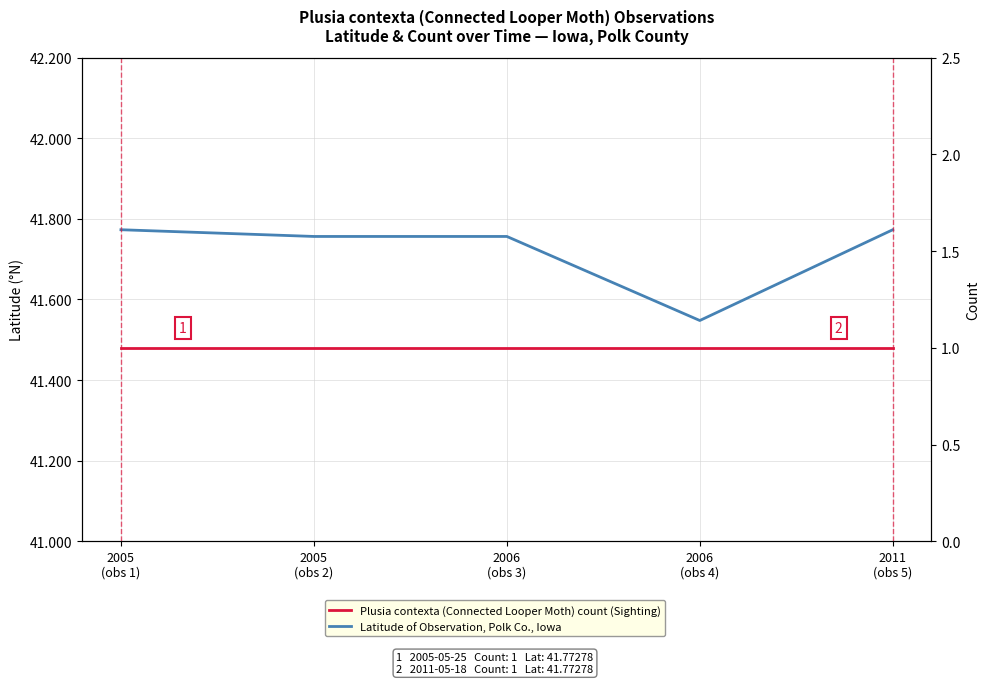

Is it true that Plusia contexta (Connected Looper Moth) count (Sighting) equals 1.0 at 2005
(obs 2)?

True